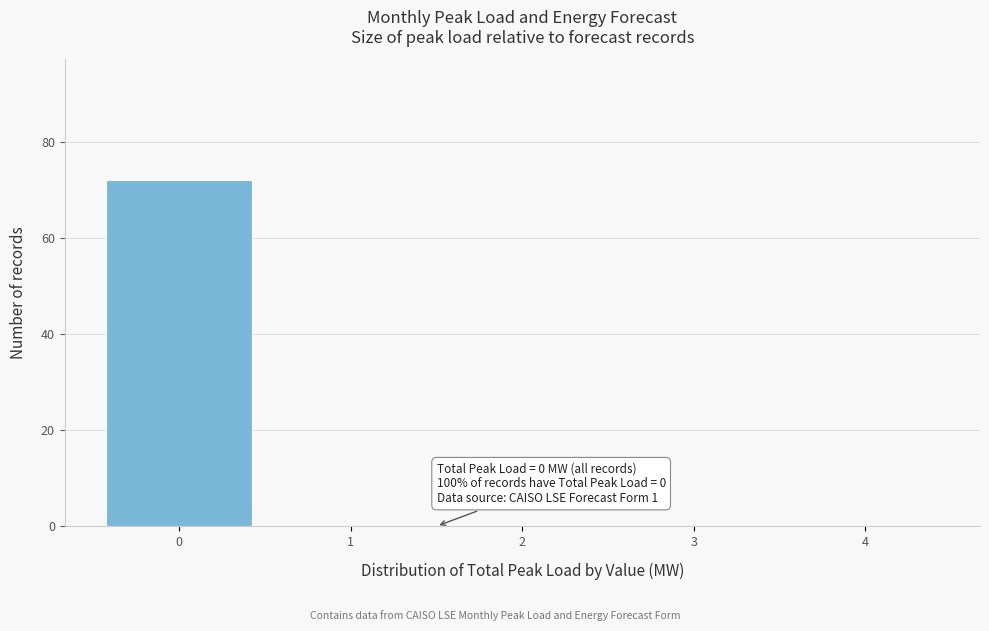

Which range on the x-axis has the tallest bar?

-0.5 to 0.5